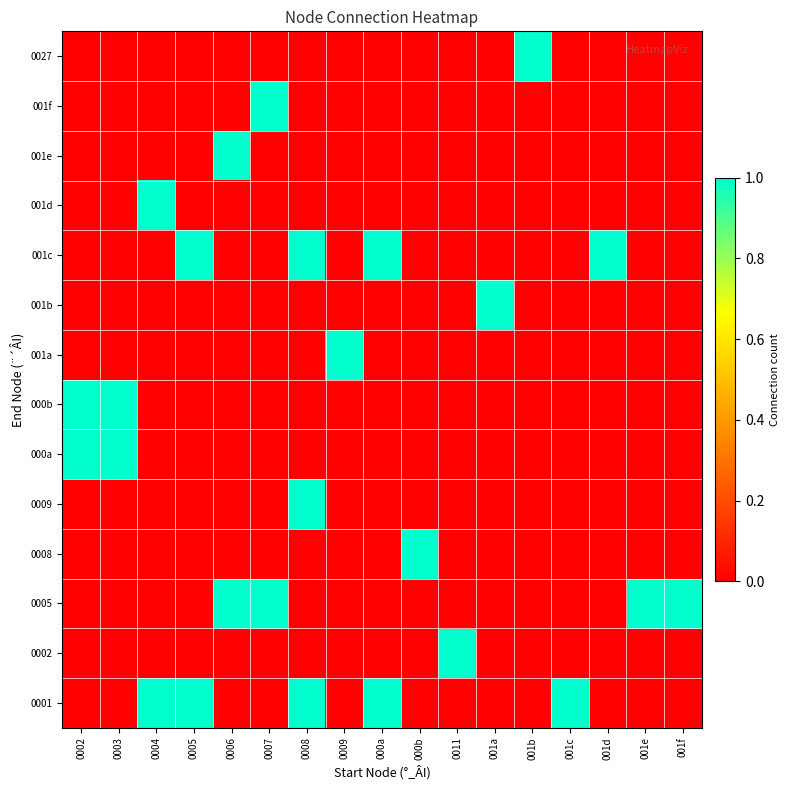

Reading left to right, transcribe all the data shown in this chart.

0001: 0002=0	0003=0	0004=1	0005=1	0006=0	0007=0	0008=1	0009=0	000a=1	000b=0	0011=0	001a=0	001b=0	001c=1	001d=0	001e=0	001f=0
0002: 0002=0	0003=0	0004=0	0005=0	0006=0	0007=0	0008=0	0009=0	000a=0	000b=0	0011=1	001a=0	001b=0	001c=0	001d=0	001e=0	001f=0
0005: 0002=0	0003=0	0004=0	0005=0	0006=1	0007=1	0008=0	0009=0	000a=0	000b=0	0011=0	001a=0	001b=0	001c=0	001d=0	001e=1	001f=1
0008: 0002=0	0003=0	0004=0	0005=0	0006=0	0007=0	0008=0	0009=0	000a=0	000b=1	0011=0	001a=0	001b=0	001c=0	001d=0	001e=0	001f=0
0009: 0002=0	0003=0	0004=0	0005=0	0006=0	0007=0	0008=1	0009=0	000a=0	000b=0	0011=0	001a=0	001b=0	001c=0	001d=0	001e=0	001f=0
000a: 0002=1	0003=1	0004=0	0005=0	0006=0	0007=0	0008=0	0009=0	000a=0	000b=0	0011=0	001a=0	001b=0	001c=0	001d=0	001e=0	001f=0
000b: 0002=1	0003=1	0004=0	0005=0	0006=0	0007=0	0008=0	0009=0	000a=0	000b=0	0011=0	001a=0	001b=0	001c=0	001d=0	001e=0	001f=0
001a: 0002=0	0003=0	0004=0	0005=0	0006=0	0007=0	0008=0	0009=1	000a=0	000b=0	0011=0	001a=0	001b=0	001c=0	001d=0	001e=0	001f=0
001b: 0002=0	0003=0	0004=0	0005=0	0006=0	0007=0	0008=0	0009=0	000a=0	000b=0	0011=0	001a=1	001b=0	001c=0	001d=0	001e=0	001f=0
001c: 0002=0	0003=0	0004=0	0005=1	0006=0	0007=0	0008=1	0009=0	000a=1	000b=0	0011=0	001a=0	001b=0	001c=0	001d=1	001e=0	001f=0
001d: 0002=0	0003=0	0004=1	0005=0	0006=0	0007=0	0008=0	0009=0	000a=0	000b=0	0011=0	001a=0	001b=0	001c=0	001d=0	001e=0	001f=0
001e: 0002=0	0003=0	0004=0	0005=0	0006=1	0007=0	0008=0	0009=0	000a=0	000b=0	0011=0	001a=0	001b=0	001c=0	001d=0	001e=0	001f=0
001f: 0002=0	0003=0	0004=0	0005=0	0006=0	0007=1	0008=0	0009=0	000a=0	000b=0	0011=0	001a=0	001b=0	001c=0	001d=0	001e=0	001f=0
0027: 0002=0	0003=0	0004=0	0005=0	0006=0	0007=0	0008=0	0009=0	000a=0	000b=0	0011=0	001a=0	001b=1	001c=0	001d=0	001e=0	001f=0